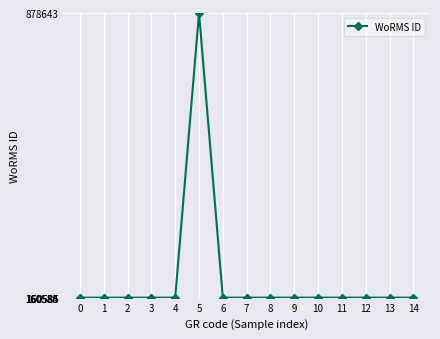

True or false: the data shows 216145 at 6.

False